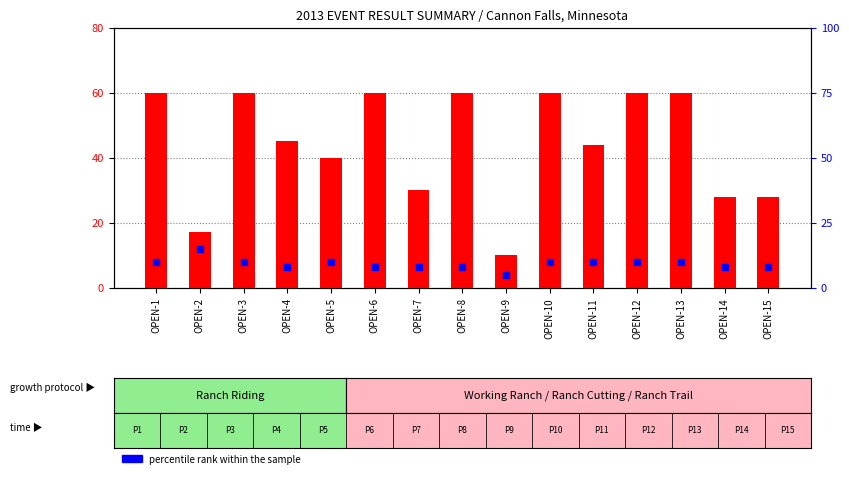

What are all the series names shown in the legend?

count, percentile rank within the sample